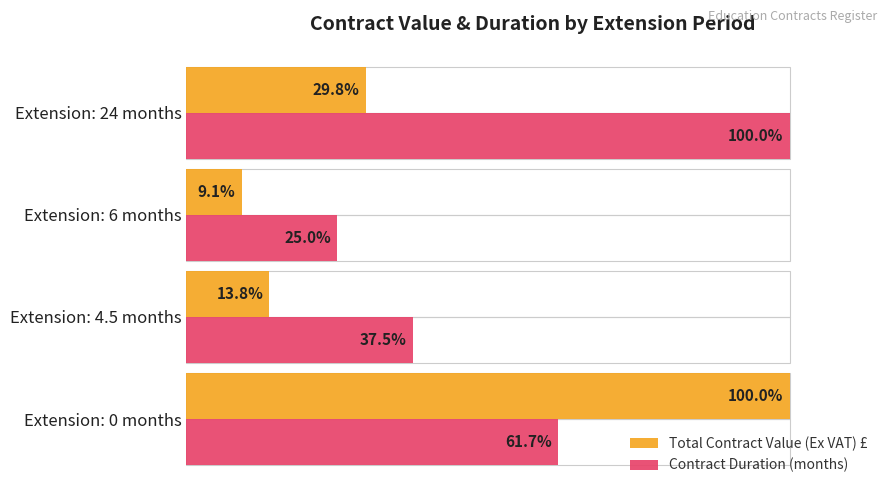

Which series has the largest total across all categories?

Contract Duration (months)